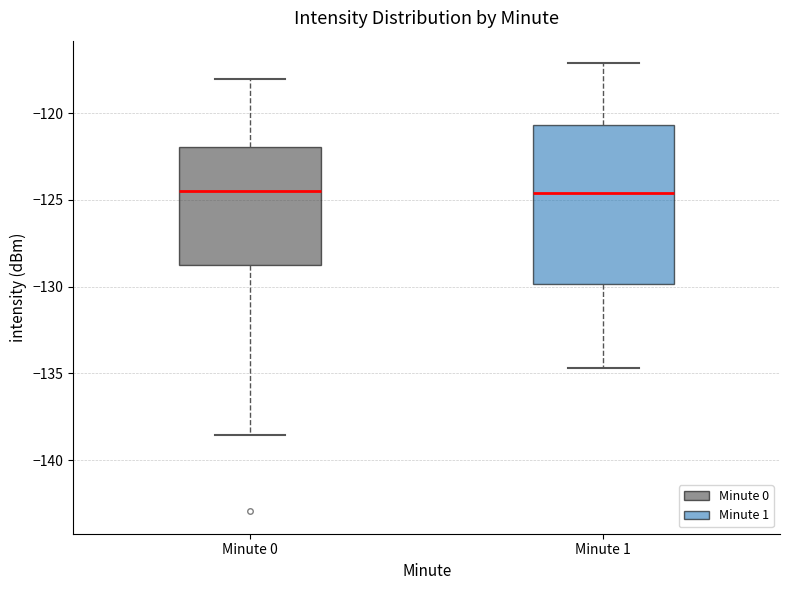

Comparing the boxes themselves (not the whiskers), which one is the tallest?

Minute 1